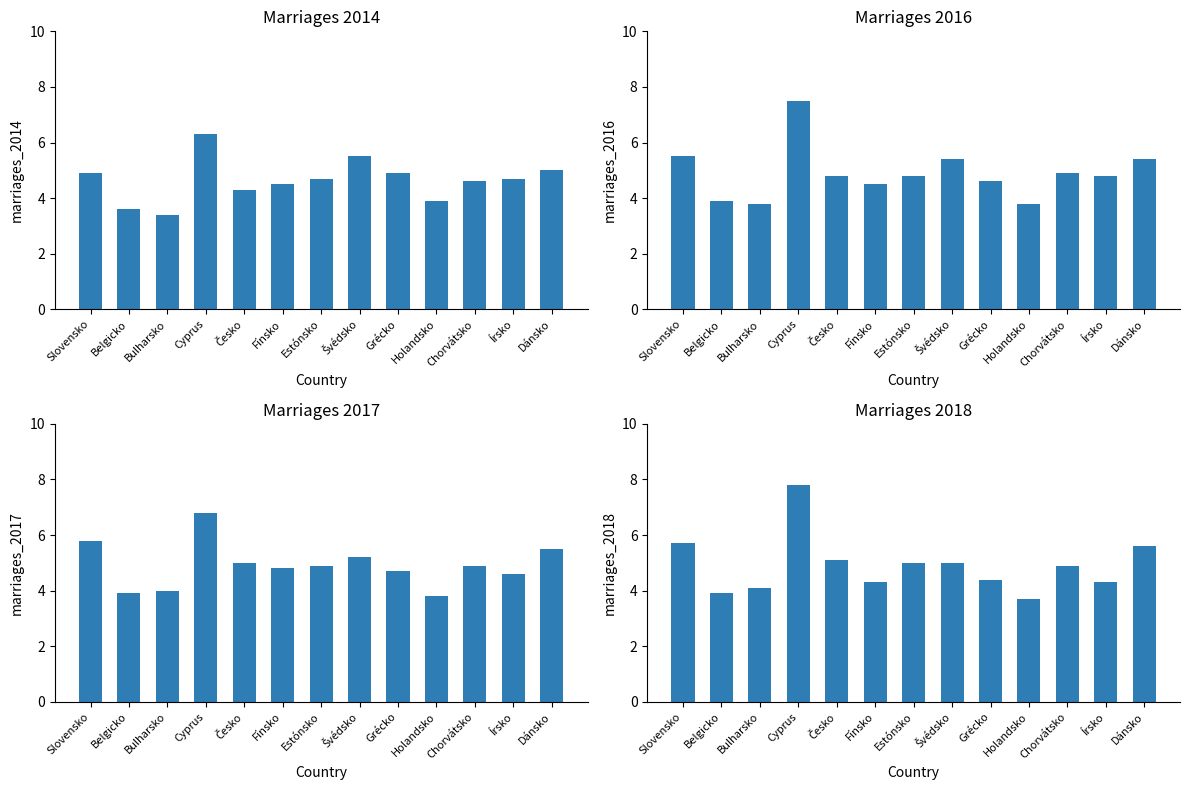

Between Belgicko and Slovensko, which is larger?

Slovensko